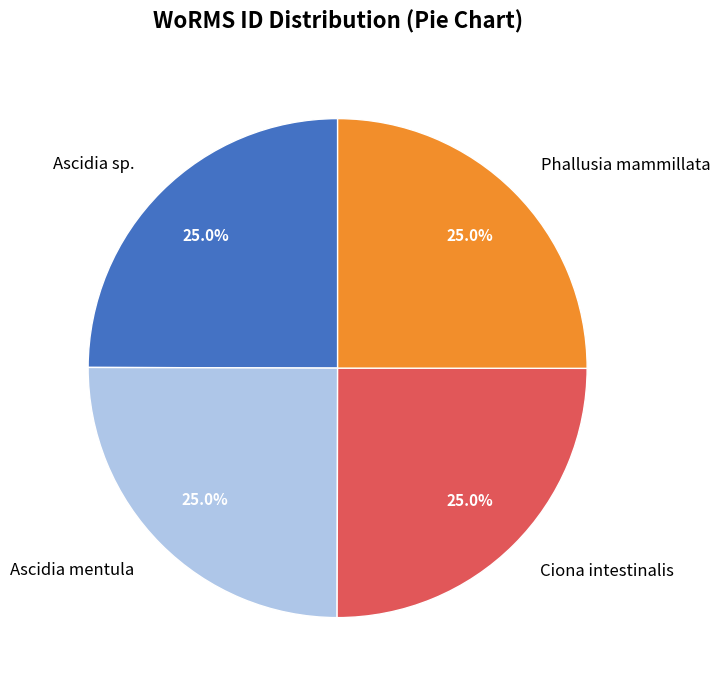

Does any single category account for the majority?

No